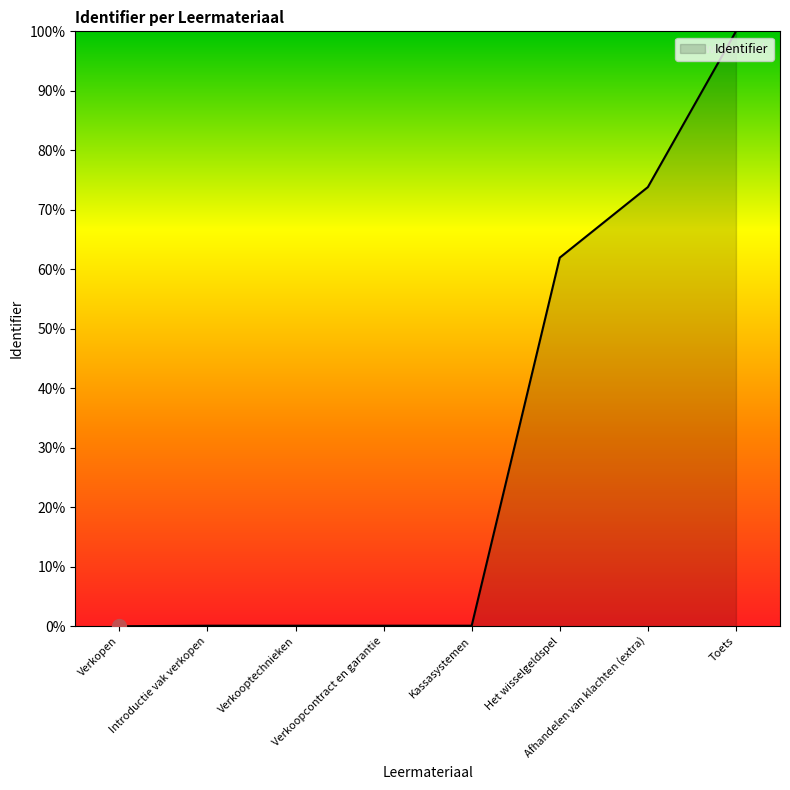

True or false: there are more than 2 points higher than both neighbors.

False